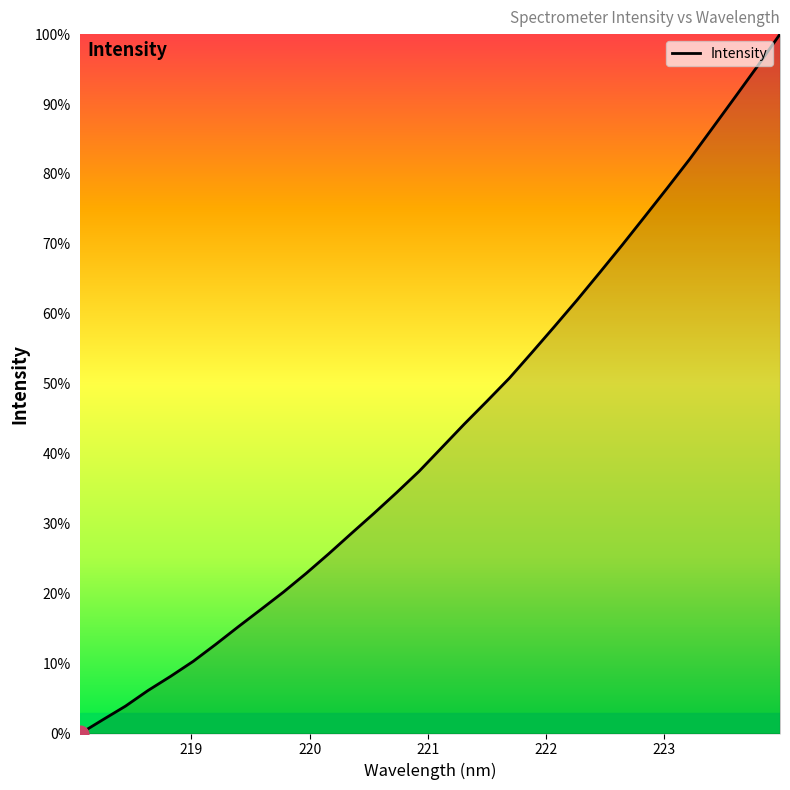

What is the average value?

43.1